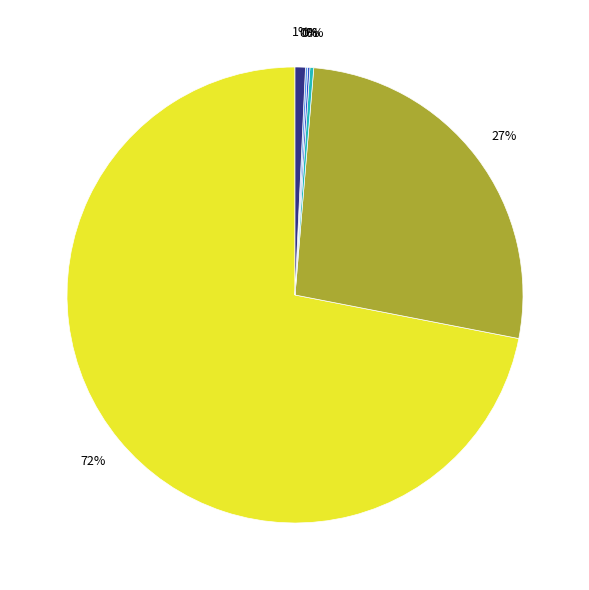

Is there a majority slice in this chart?

Yes